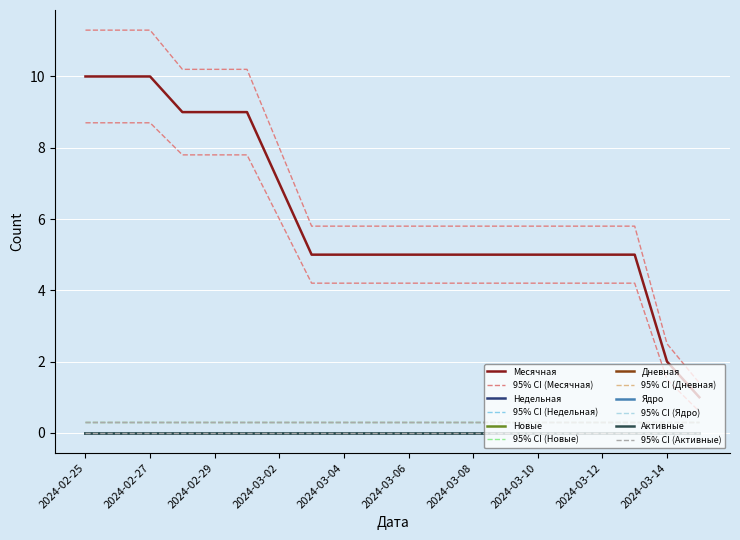

At 2024-03-11, list the series in order from smallest to largest.

Недельная, Новые, Дневная, Ядро, Активные, Месячная